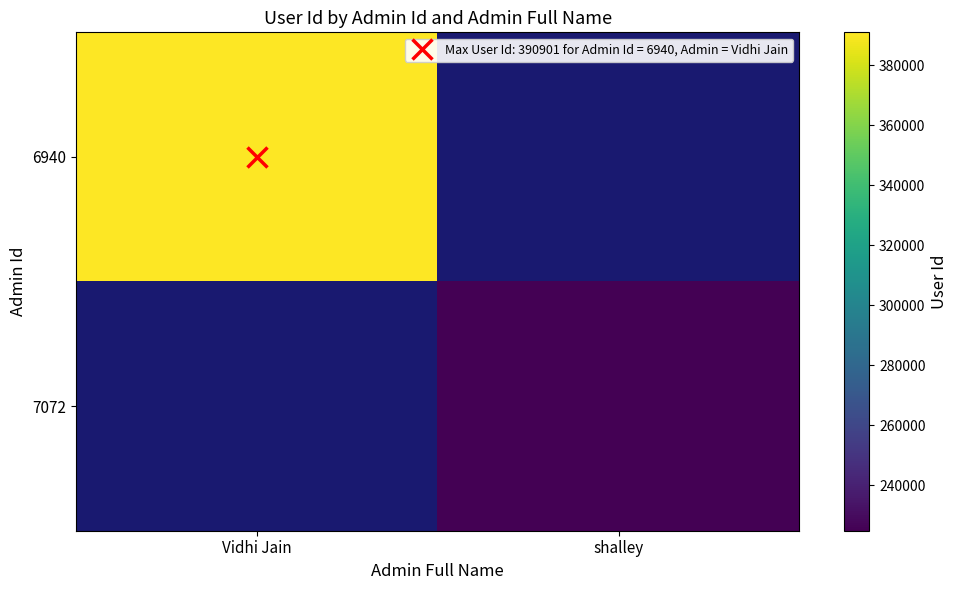

Is it true that 6940 equals 390901.0 at Vidhi Jain?

True